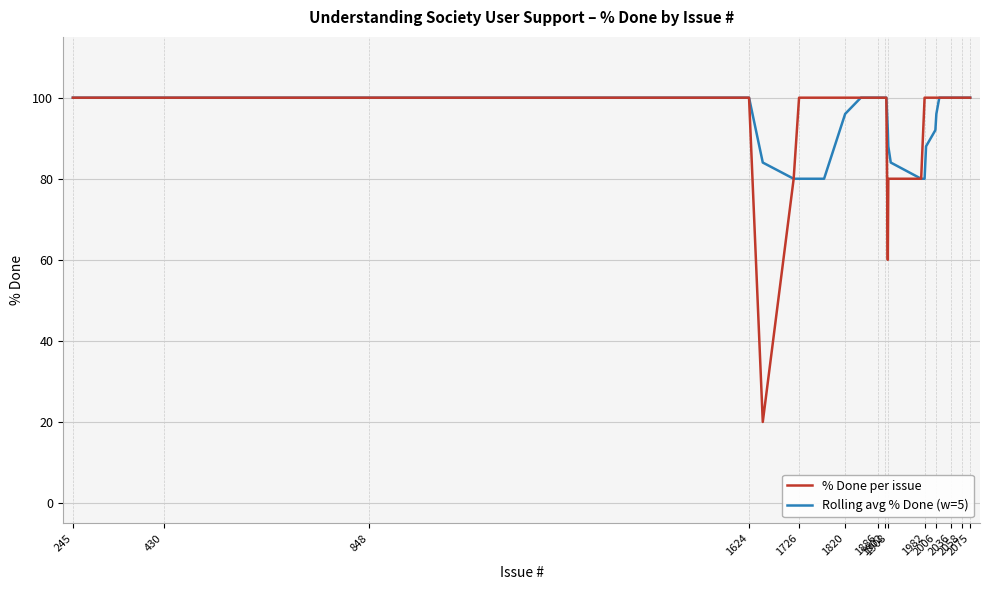

Reading left to right, what are all the values shown in this chart?

% Done per issue: 100	100	100	100	100	100	100	100	100	100	20	80	100	100	100	100	100	100	100	100	100	100	100	60	80	80	80	100	100	100	100	100	100	100	100	100	100	100	100	100
Rolling avg % Done (w=5): 100	100	100	100	100	100	100	100	100	100	84	80	80	80	80	96	100	100	100	100	100	100	100	92	88	84	80	80	88	92	96	100	100	100	100	100	100	100	100	100